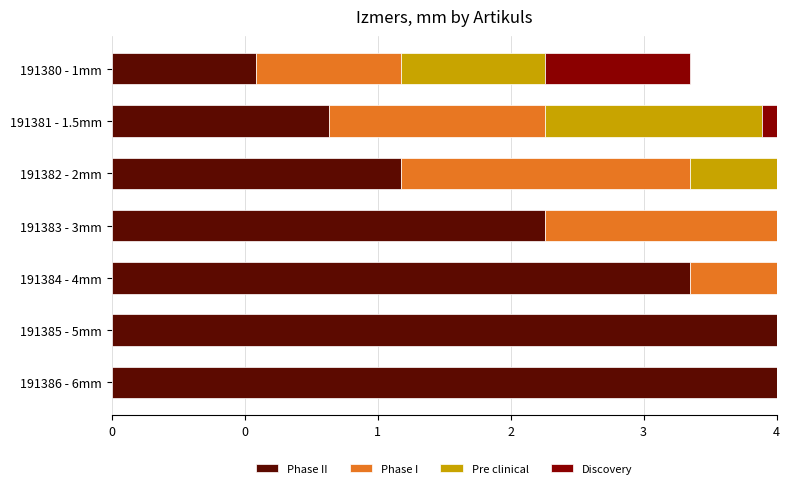

The Discovery series shows 0.6 at 1. True or false?

False